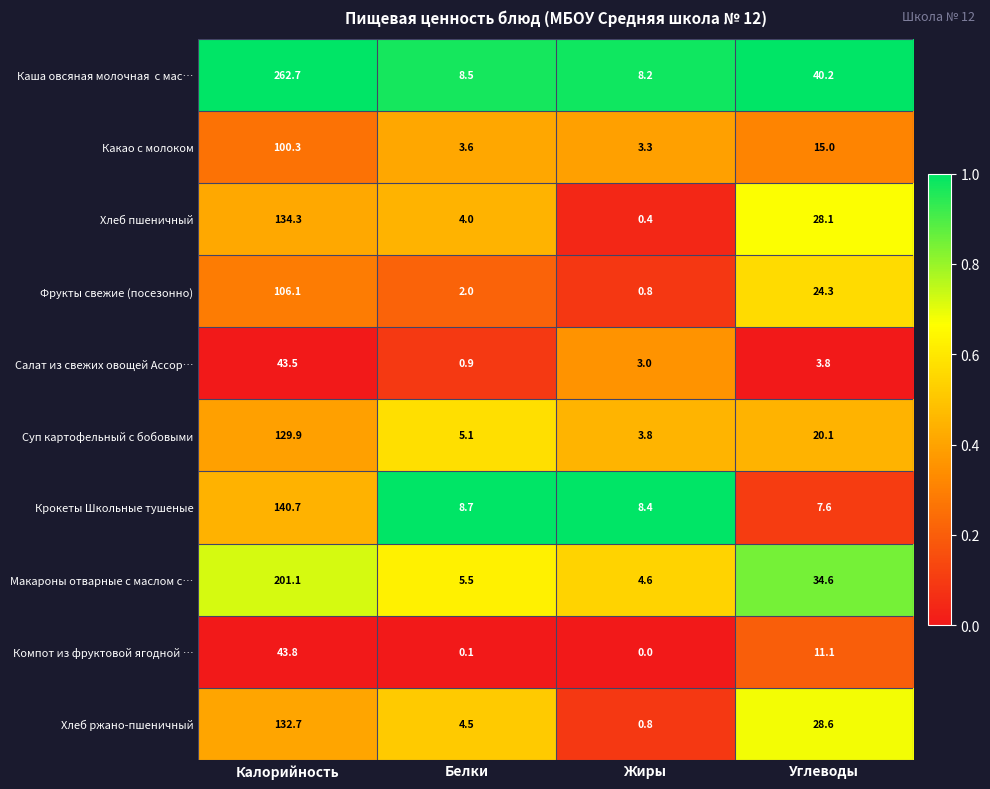

True or false: Фрукты свежие (посезонно) has a value of 3.6 at Белки.

False